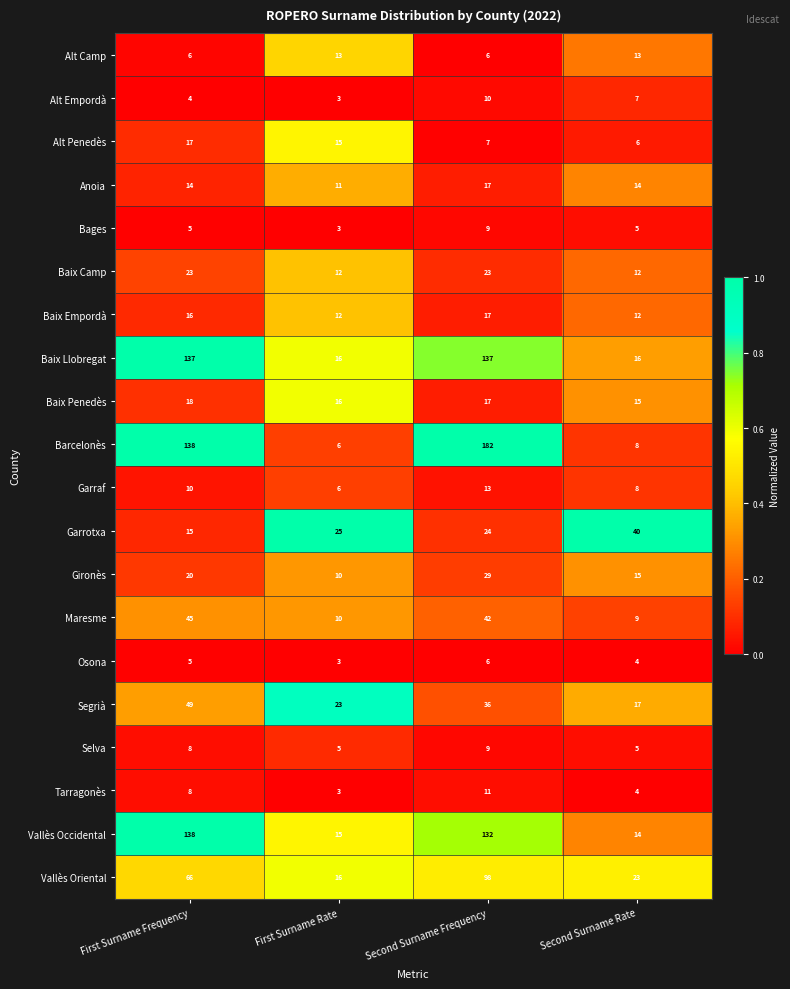

At which label is Maresme closest to 27?

Second Surname Frequency